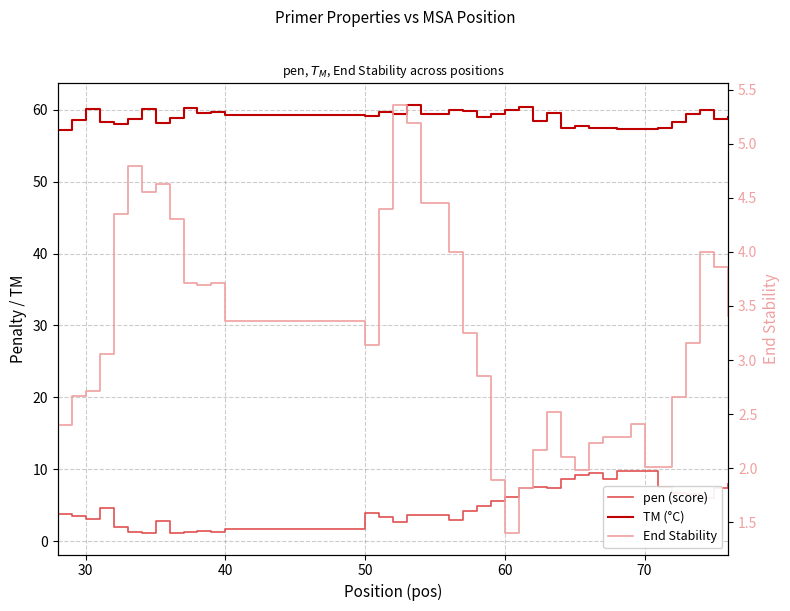

Reading left to right, list all the values displayed in this chart.

pen (score): 3.8	3.4	3.1	4.7	2.0	1.3	1.1	2.8	1.2	1.3	1.4	1.3	1.7	3.9	3.3	2.6	3.7	3.6	3.6	3.0	4.2	5.0	5.6	6.1	7.4	7.6	7.4	8.6	9.2	9.5	8.6	9.7	9.7	9.7	7.6	6.7	6.6	6.0	7.3	8.0
TM (°C): 57.2	58.6	60.1	58.3	58.0	58.7	60.1	58.2	58.8	60.3	59.6	59.7	59.3	59.1	59.7	59.4	60.7	59.4	59.4	60.0	59.8	59.0	59.4	59.9	60.4	58.4	59.6	57.4	57.8	57.5	57.4	57.3	57.3	57.3	57.4	58.3	59.4	60.0	58.7	59.0
End Stability: 2.4	2.7	2.7	3.1	4.3	4.8	4.5	4.6	4.3	3.7	3.7	3.7	3.4	3.1	4.4	5.4	5.2	4.5	4.5	4.0	3.2	2.9	1.9	1.4	1.8	2.2	2.5	2.1	2.0	2.2	2.3	2.3	2.4	2.0	2.0	2.7	3.2	4.0	3.9	3.4